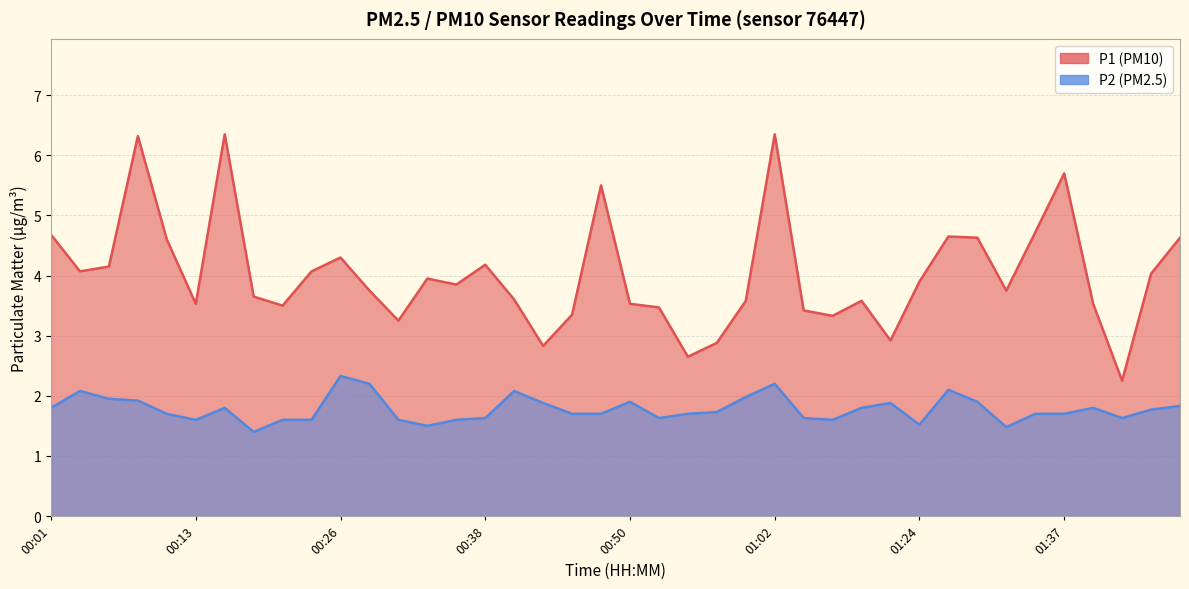

How many values in the P1 series are below 3?

5